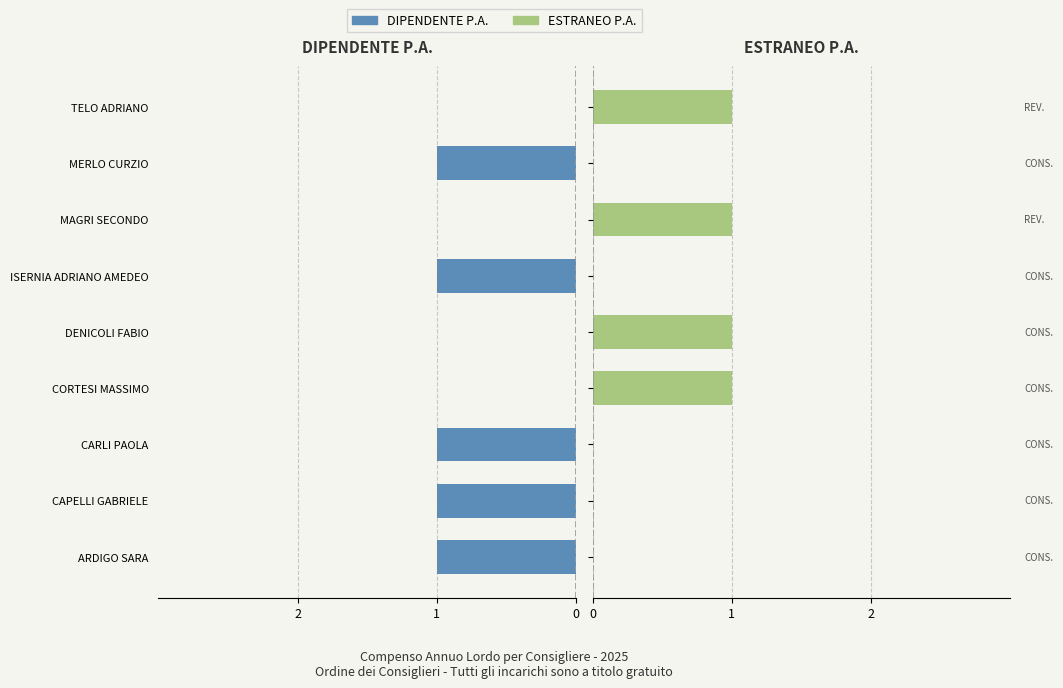

How many values in the DIPENDENTE P.A. series exceed -1?

4